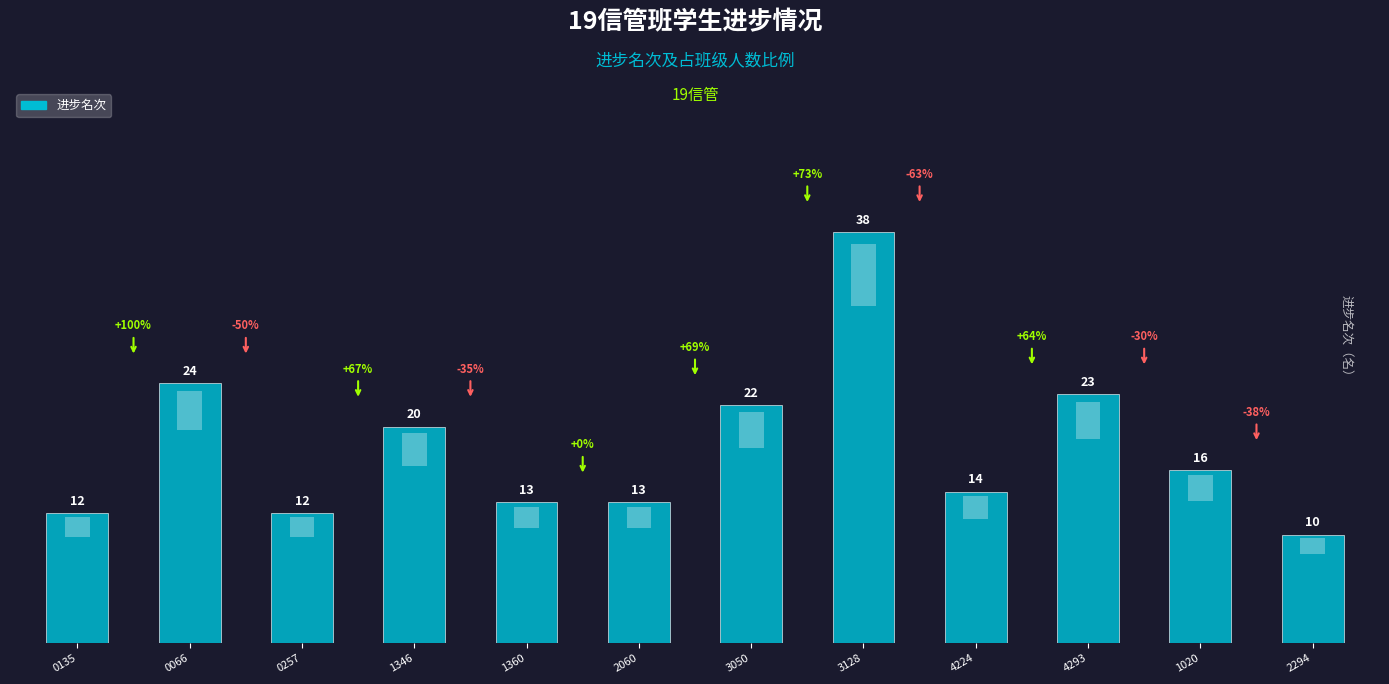

Which category has the highest value across all series?

3128